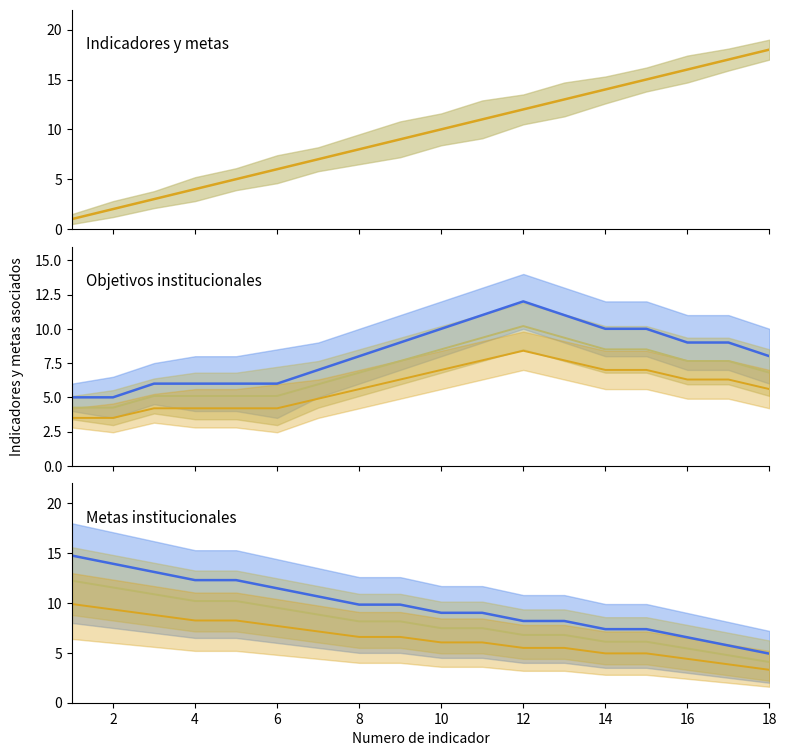

Is it true that Indicador (lower) equals 19.7 at 2?

False